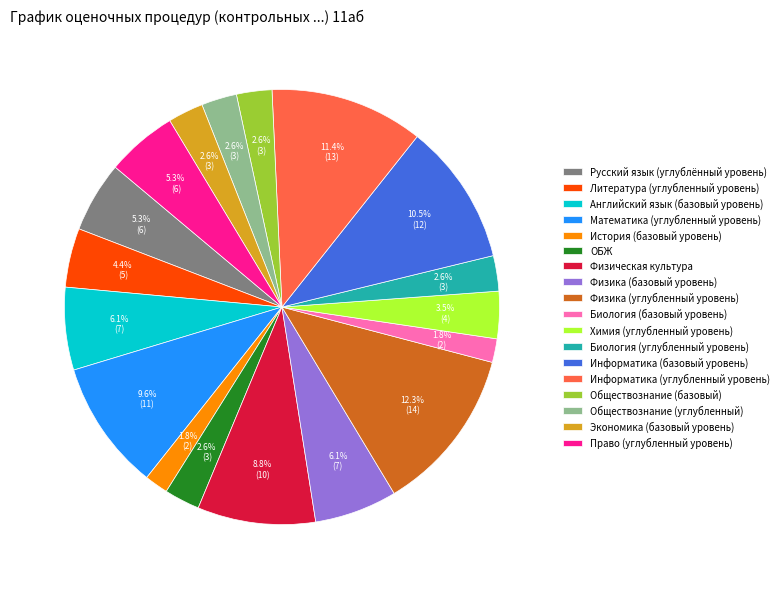

What is the largest slice in the pie chart?

Физика (углубленный уровень)